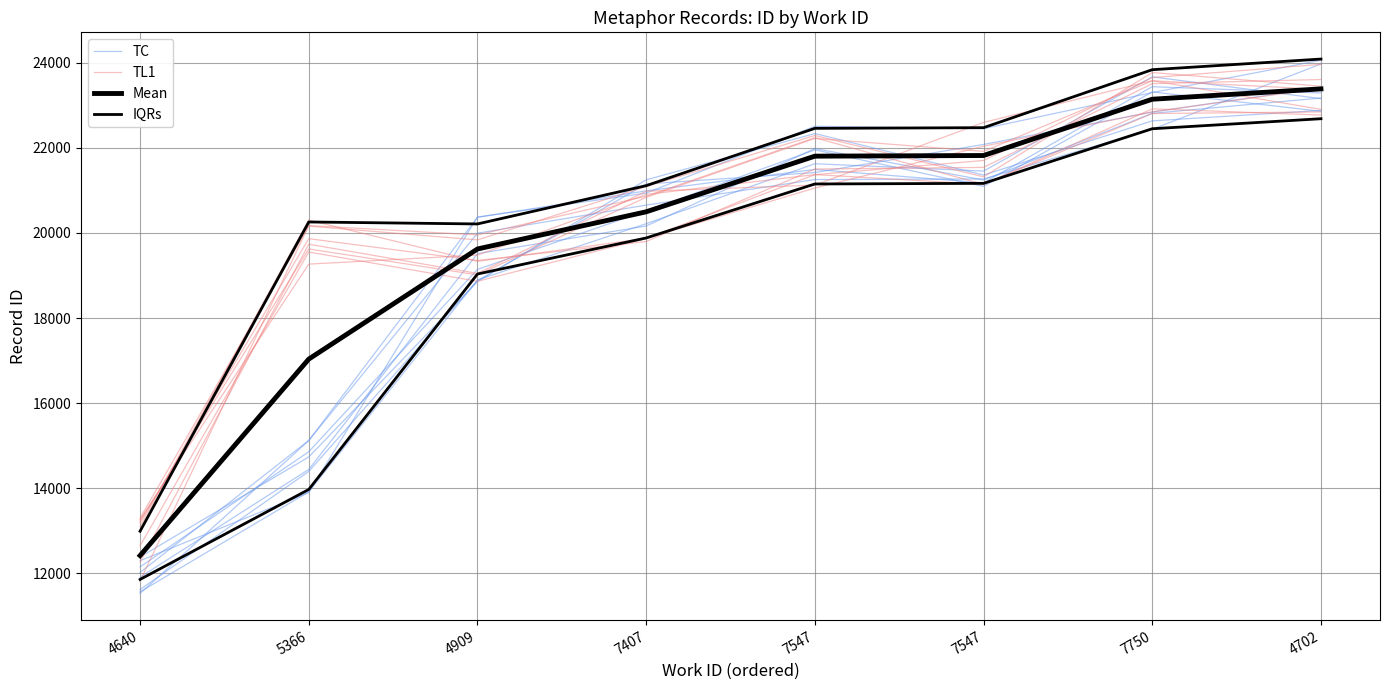

What is the highest value of the Mean series?

23389.0